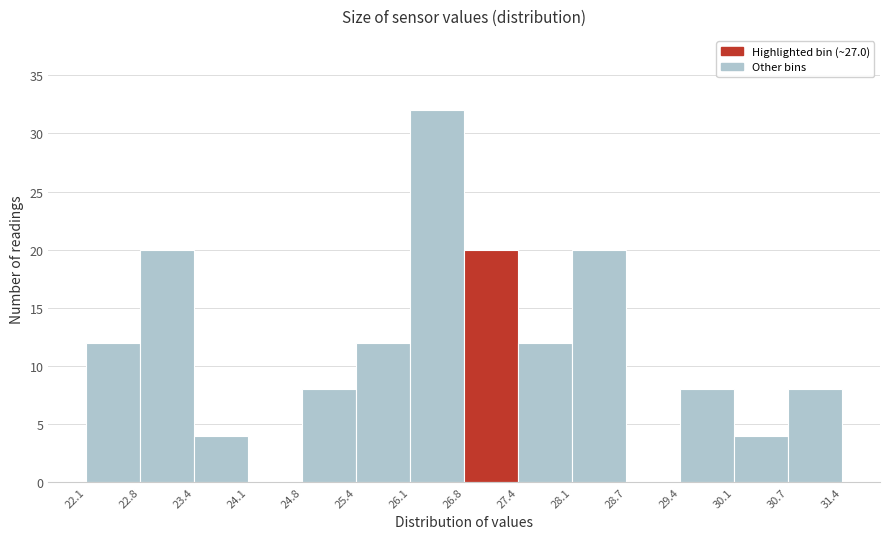

Reading left to right, list every bar in this chart as the range it spans on the x-axis followed by its height. The values are not printed on the chart, so give them approximately, as read against the axis.

22.1 to 22.8: 12
22.8 to 23.4: 20
23.4 to 24.1: 4
24.1 to 24.8: 0
24.8 to 25.4: 8
25.4 to 26.1: 12
26.1 to 26.8: 32
26.8 to 27.4: 20
27.4 to 28.1: 12
28.1 to 28.7: 20
28.7 to 29.4: 0
29.4 to 30.1: 8
30.1 to 30.7: 4
30.7 to 31.4: 8